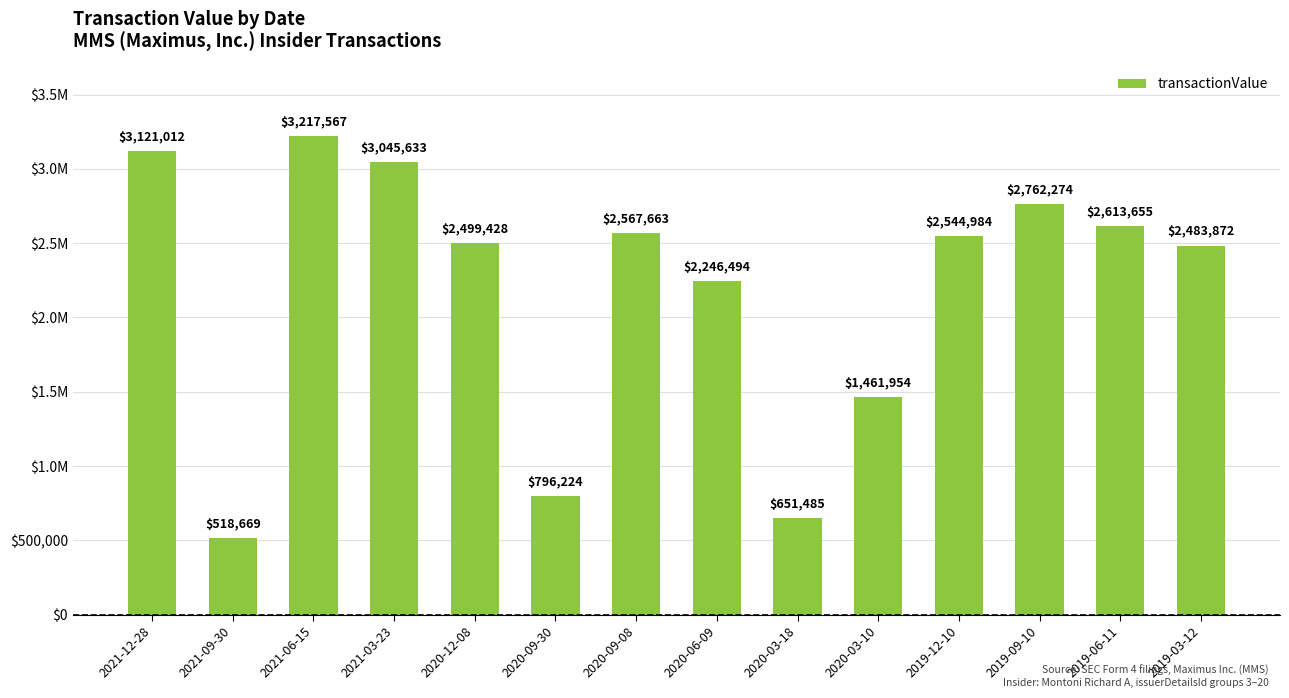

Reading left to right, what are all the values shown in this chart?

2021-12-28=3121012	2021-09-30=518669	2021-06-15=3217567	2021-03-23=3045633	2020-12-08=2499428	2020-09-30=796224	2020-09-08=2567663	2020-06-09=2246494	2020-03-18=651485	2020-03-10=1461954	2019-12-10=2544984	2019-09-10=2762274	2019-06-11=2613655	2019-03-12=2483872